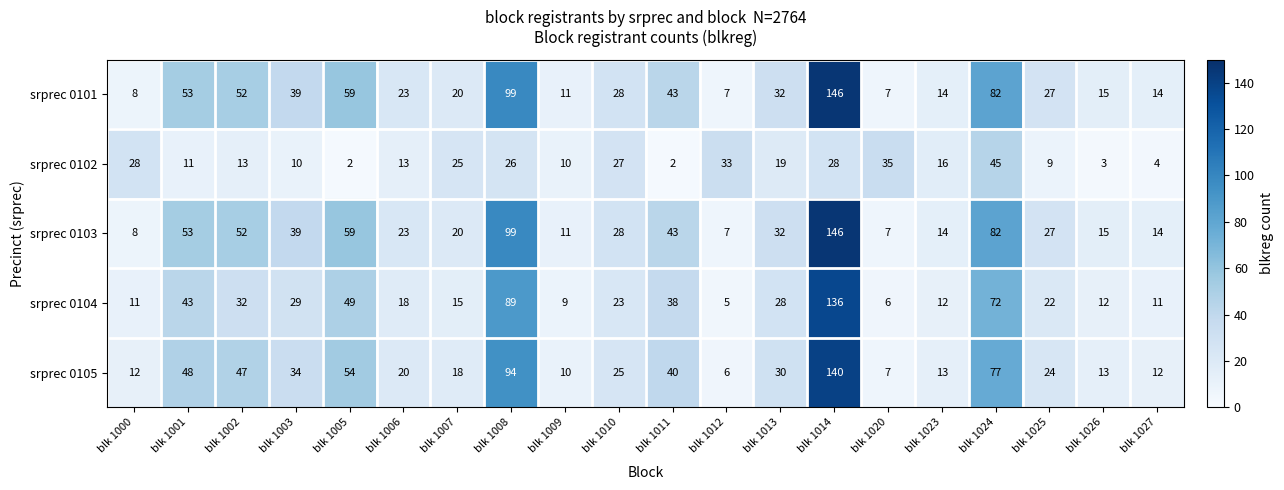

What is the maximum value for srprec 0104?

136